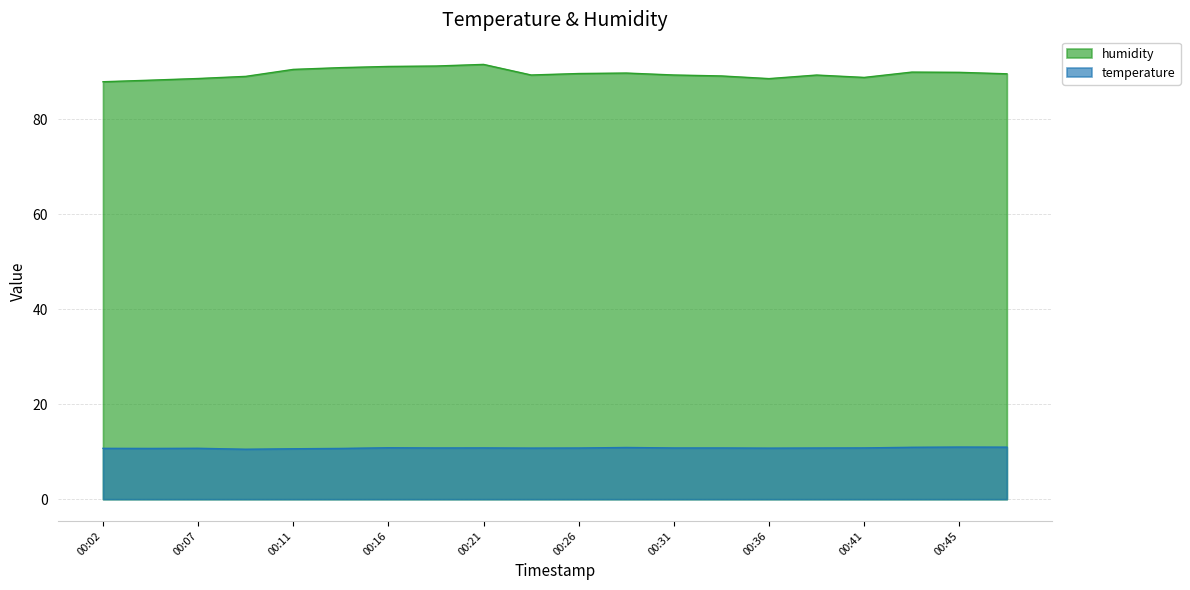

True or false: humidity and temperature cross at least once.

False